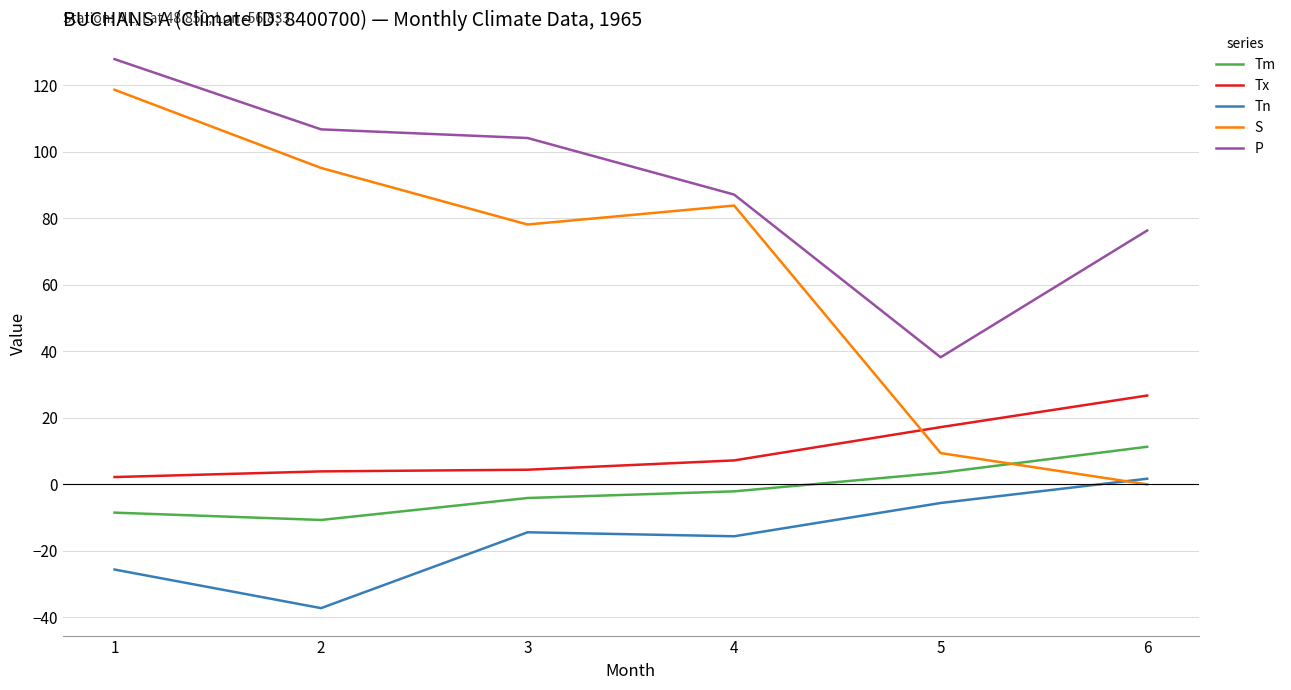

How many values in Tn are below zero?

5